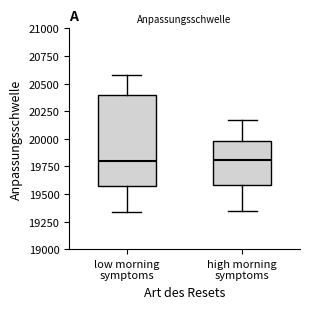

Which box is the tallest, from its lower edge to its upper edge?

low morning symptoms